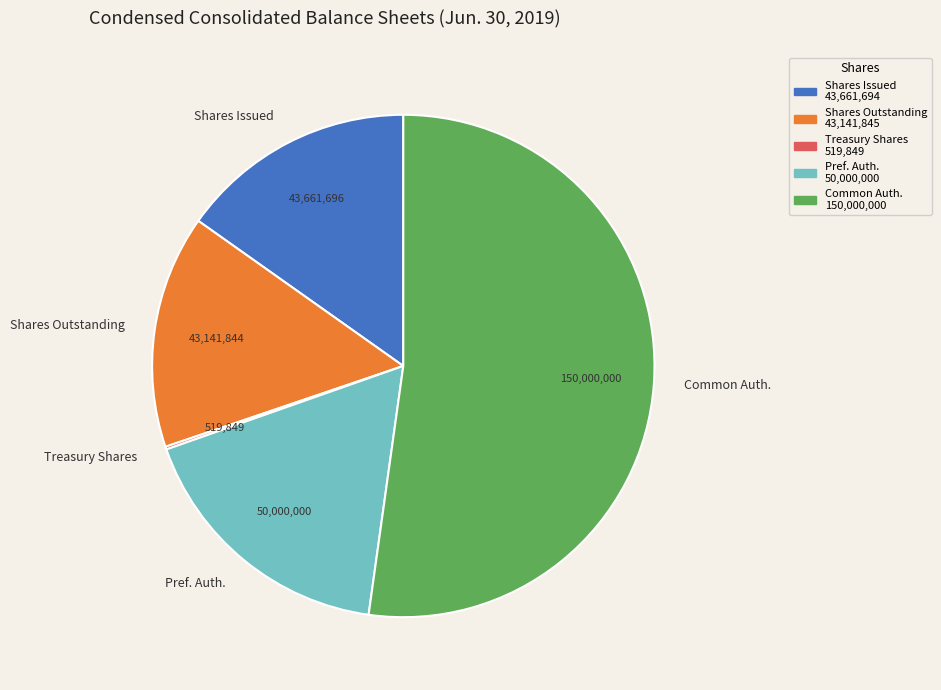

Which category has the biggest portion of the pie?

Common Auth.